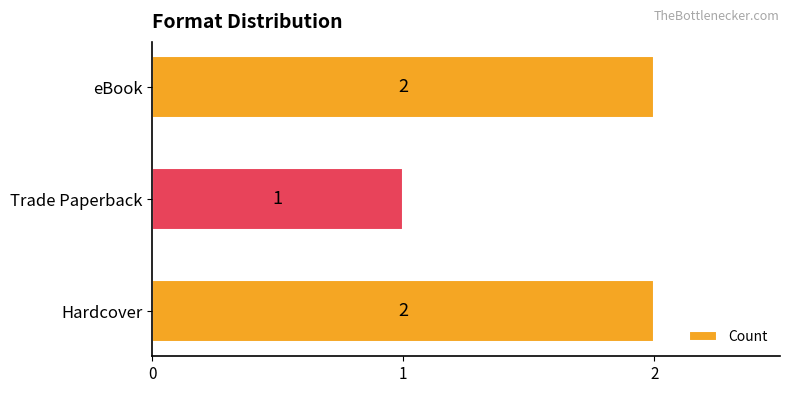

At which label is the value closest to 1?

Trade Paperback